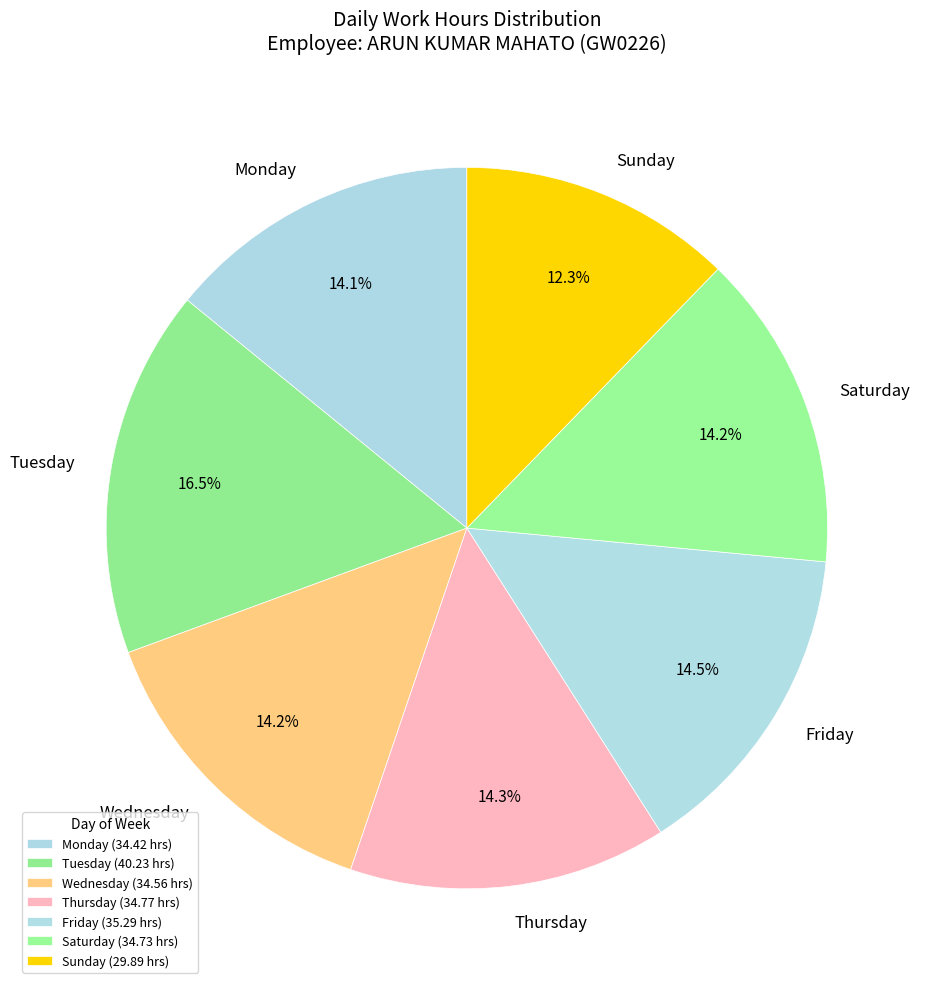

To the nearest percent, what is the difference between the largest and smallest slice percentages?

4%